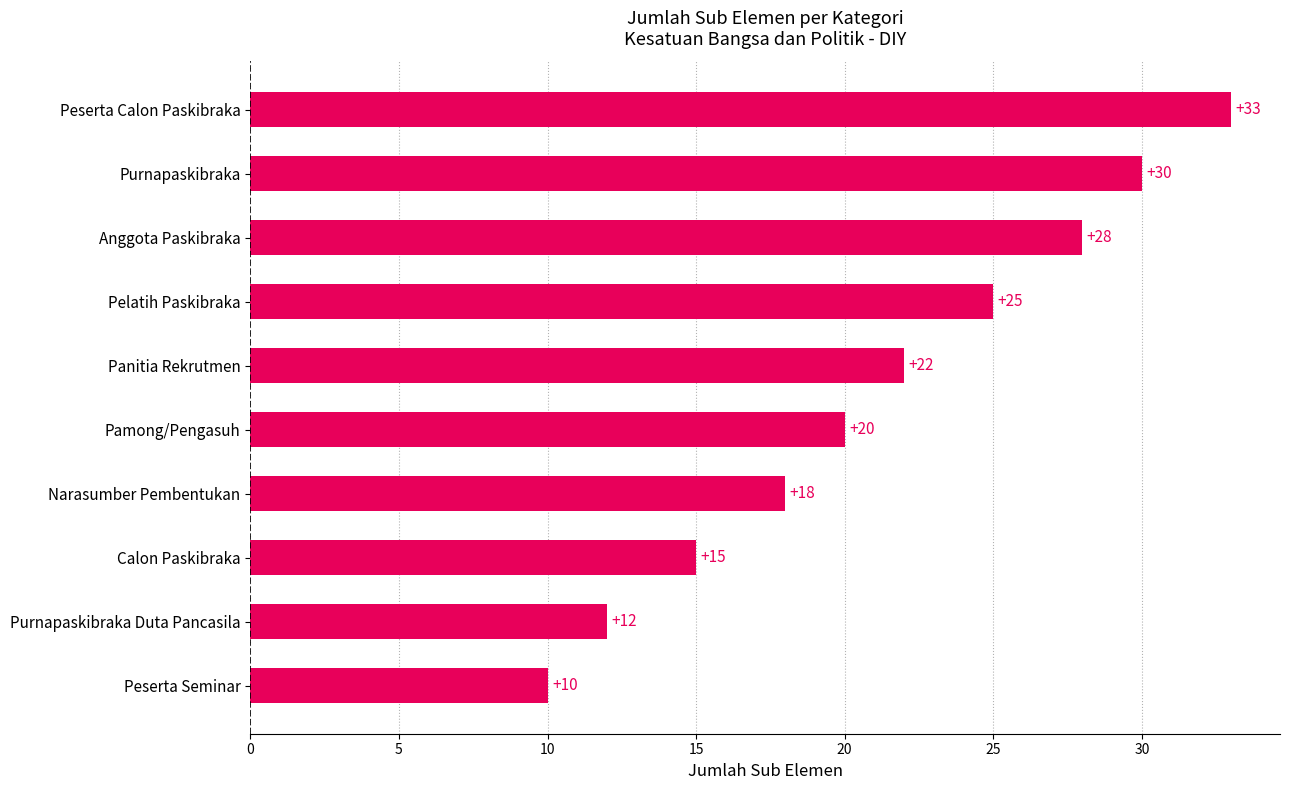

What position from the top is Purnapaskibraka?

2